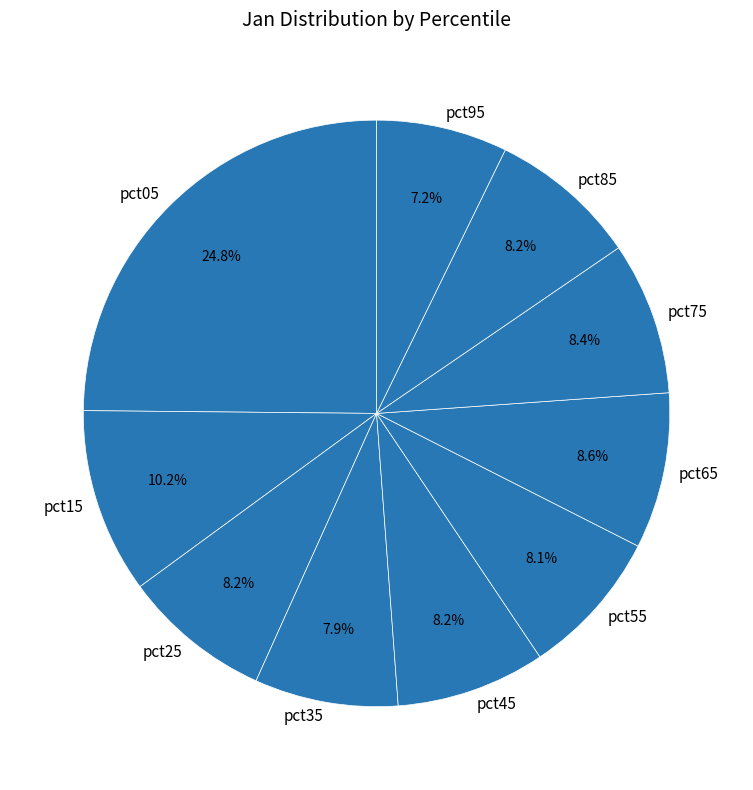

To the nearest percent, what portion does pct15 represent?

10%